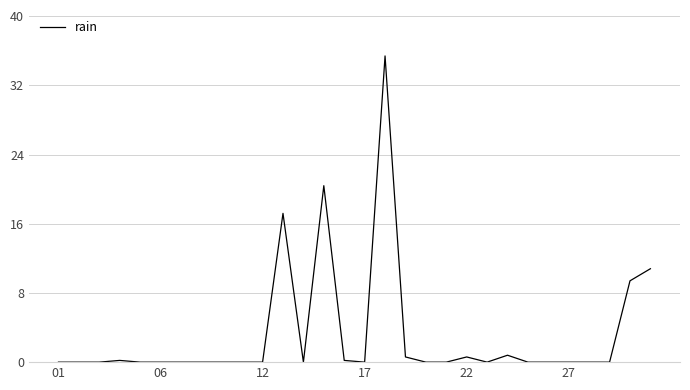

What is the greatest value displayed?

35.4